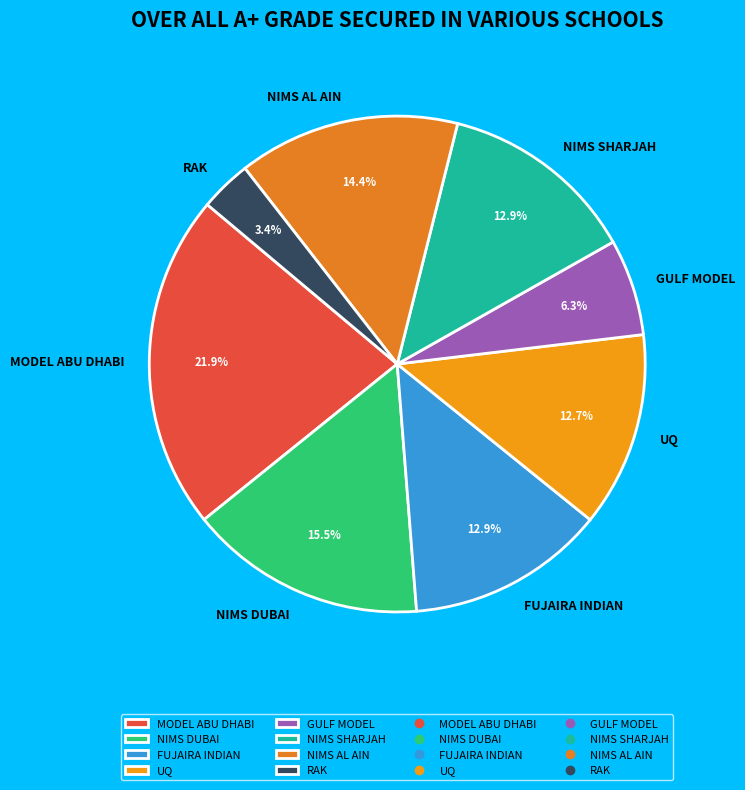

Which category has the biggest portion of the pie?

MODEL ABU DHABI